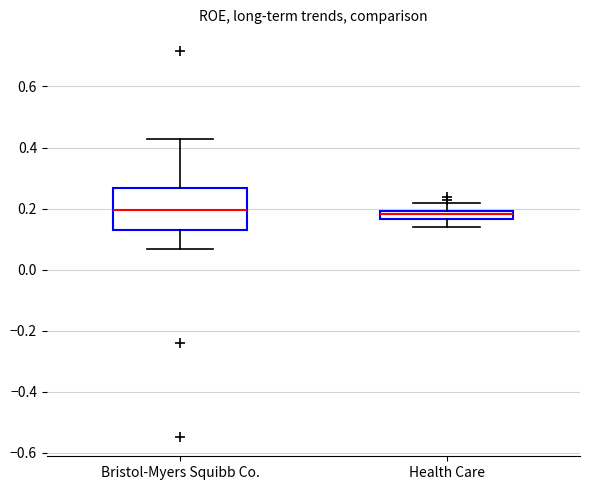

Where is the lower edge of the box for Health Care on the y-axis? The values are not printed on the chart, so give them approximately, as read against the axis.

0.16